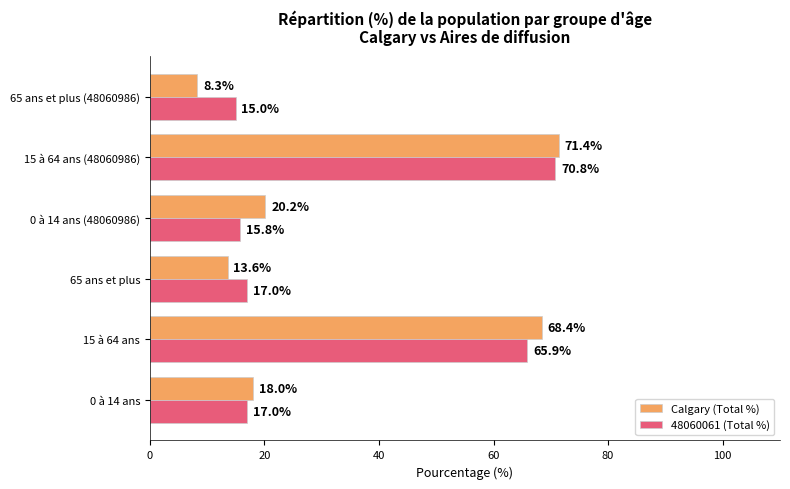

What is the difference between the maximum and second lowest values in the 48060061 (Total %) series?

55.0